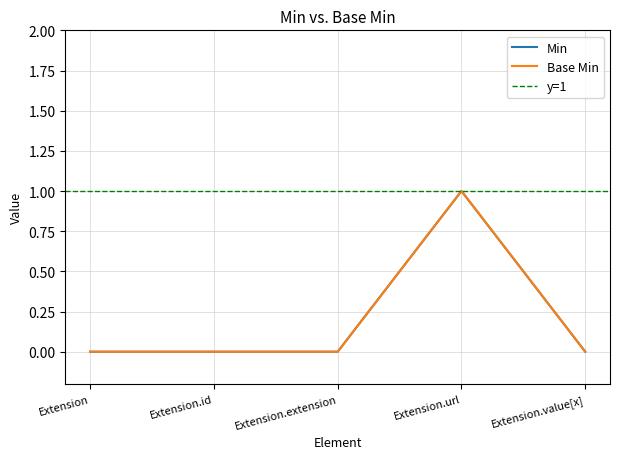

Rank the series by their maximum value, from highest to lowest.

Base Min, Min